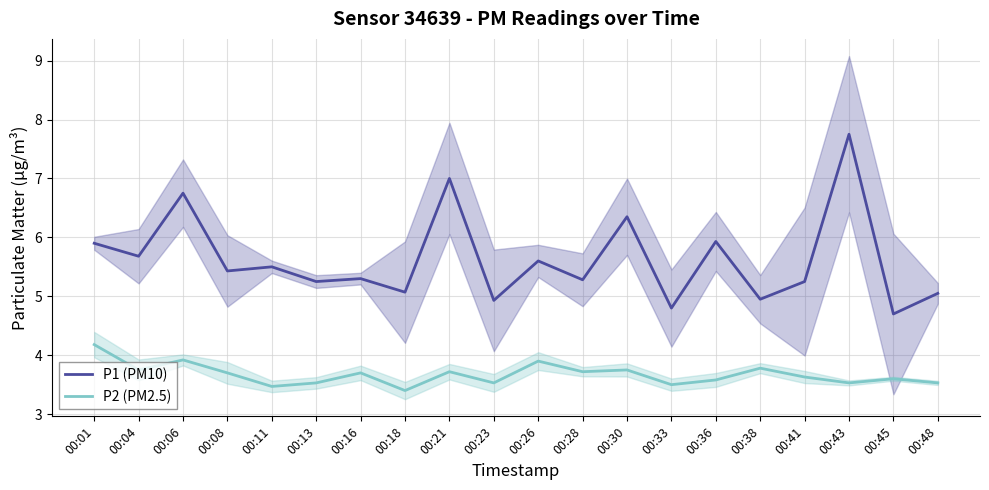

What is the sum of the P1 (PM10) values at 00:41 and 00:36?

11.2